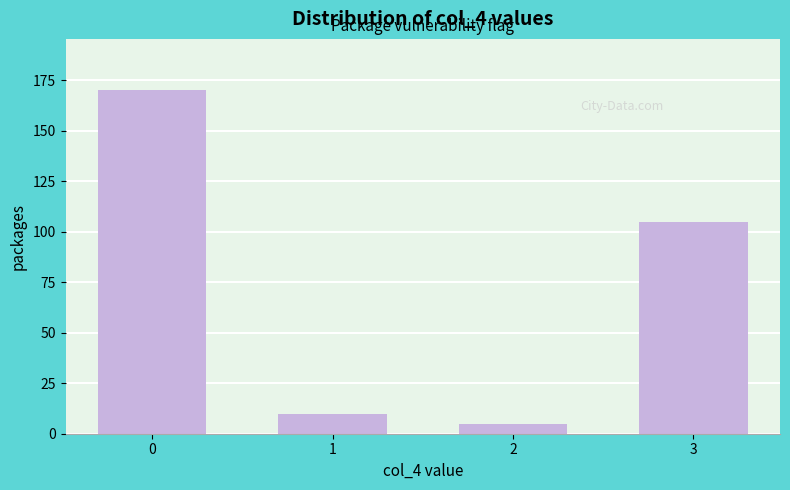

Reading left to right, extract all data points from this chart.

0=170	1=10	2=5	3=105